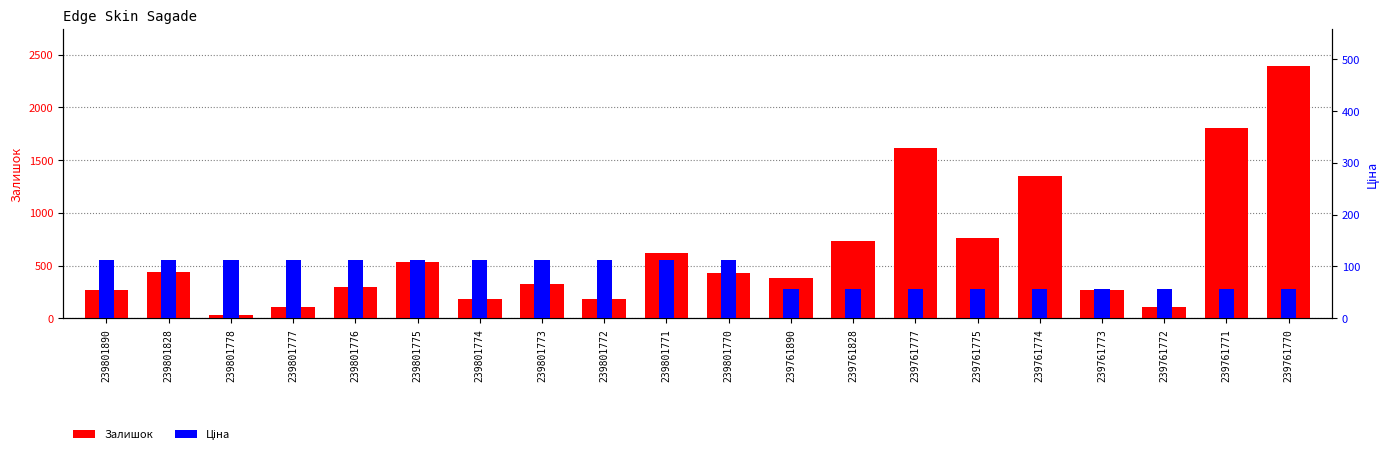

The value of Залишок at 239761770 is 2387.0. True or false?

True